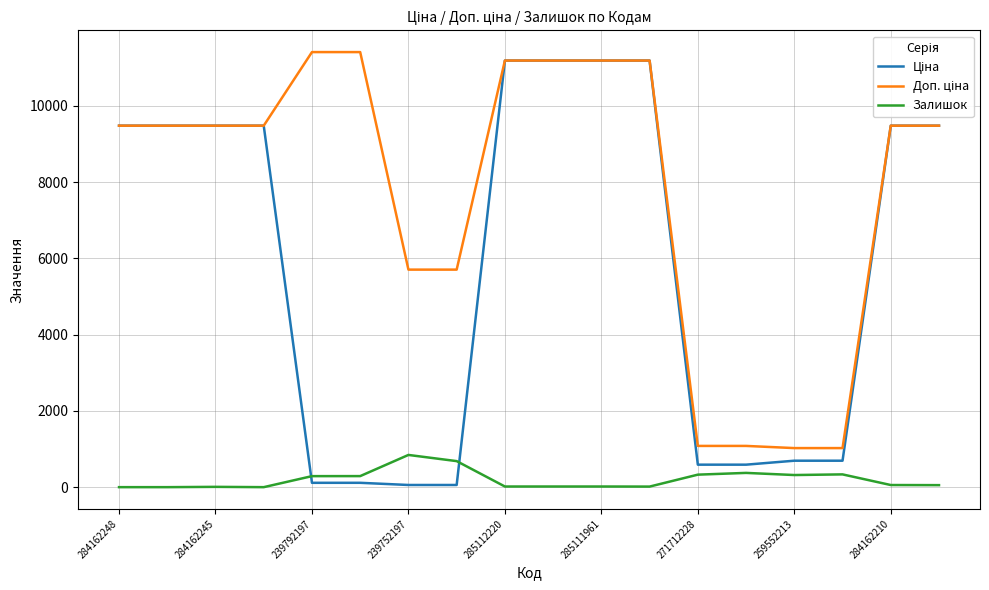

What is the maximum value for Залишок?

845.0